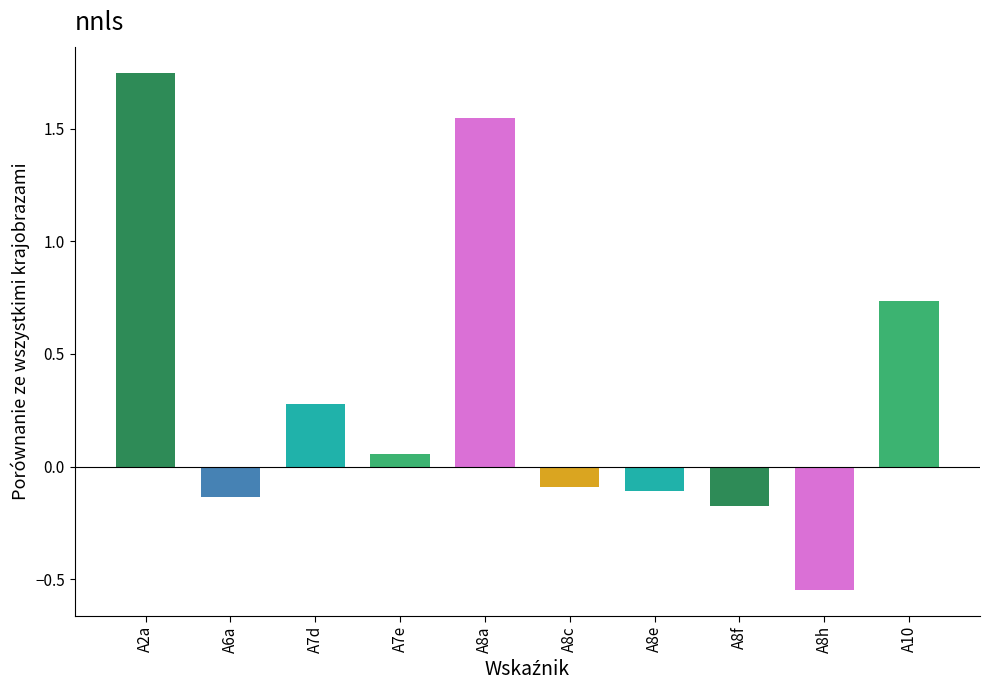

Which label corresponds to the largest value in the chart?

A2a